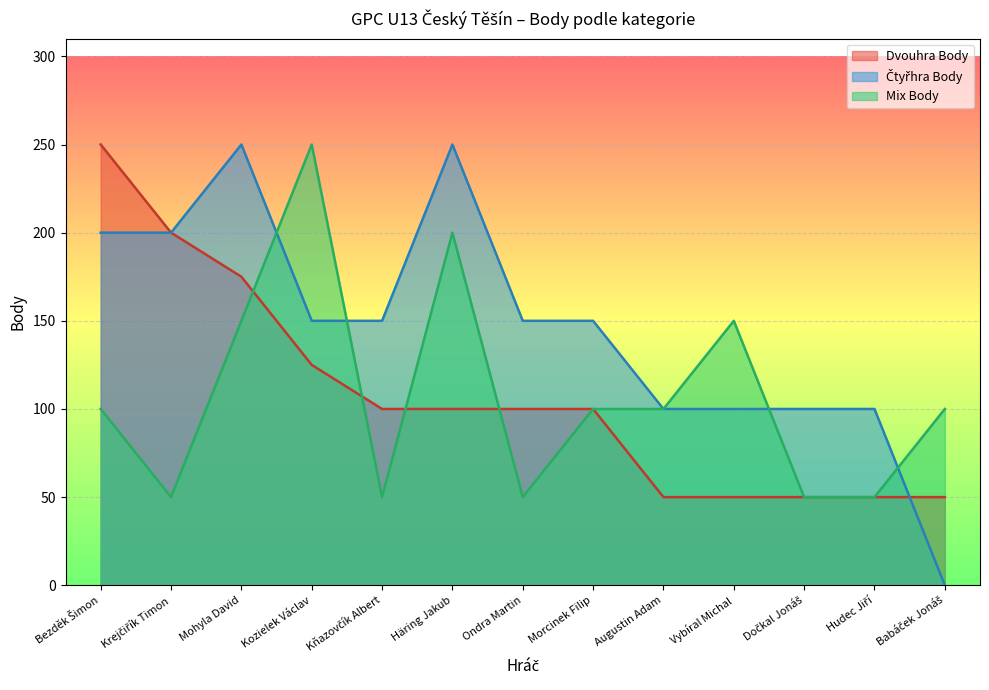

How many times do Dvouhra Body and Mix Body cross each other?

4